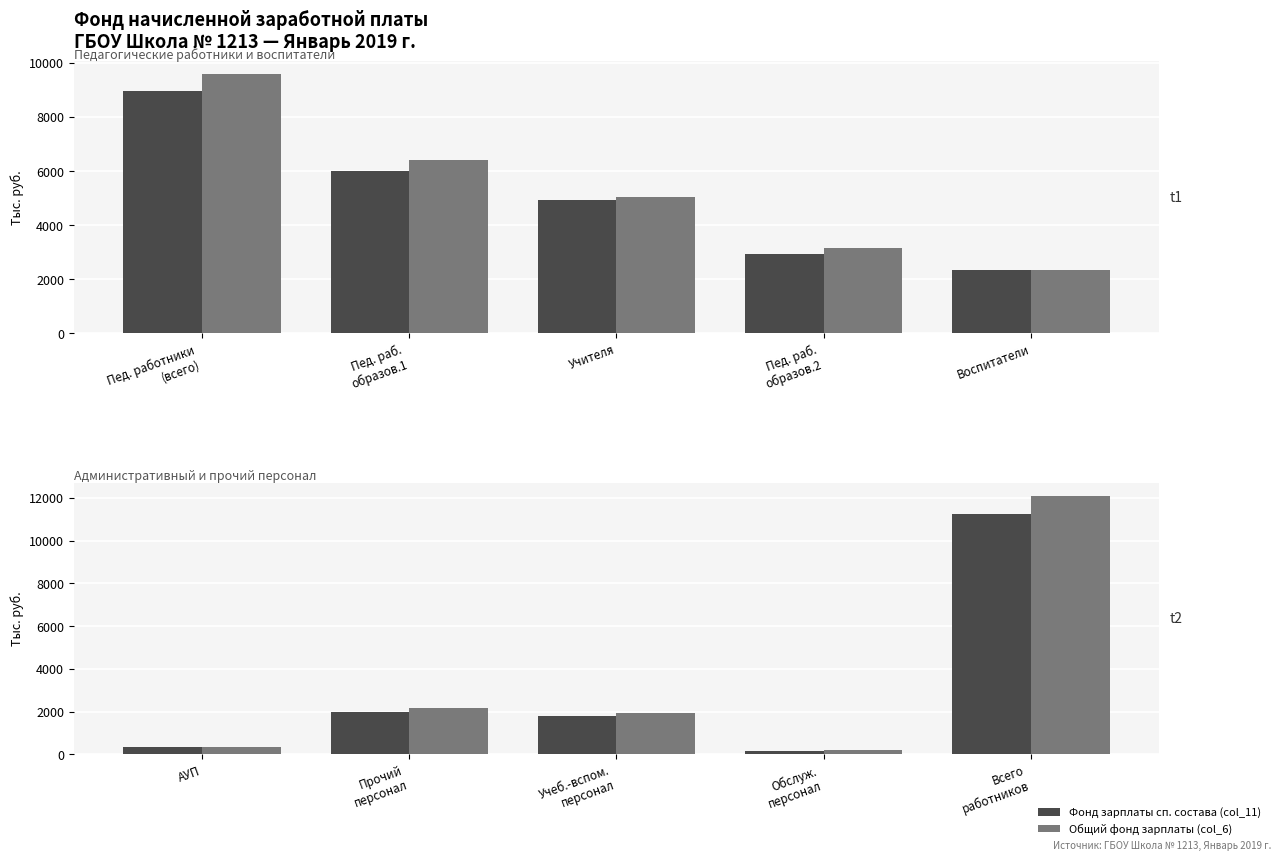

True or false: Общий фонд зарплаты (col_6) has a value of 626.2 at АУП.

False